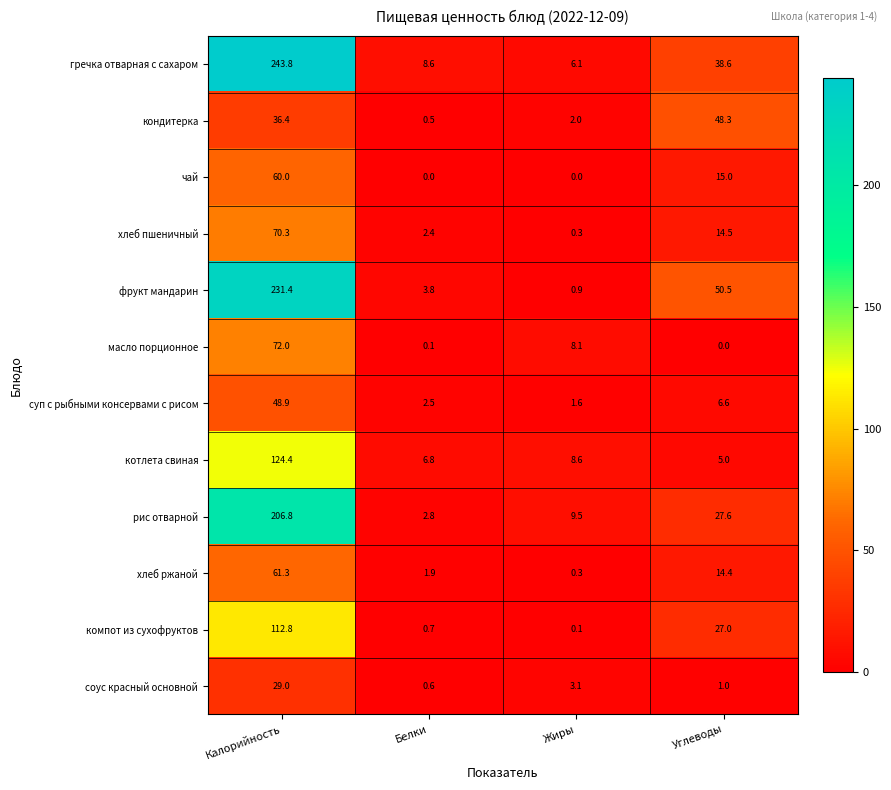

What is the difference between the highest and lowest values at Калорийность?

214.8